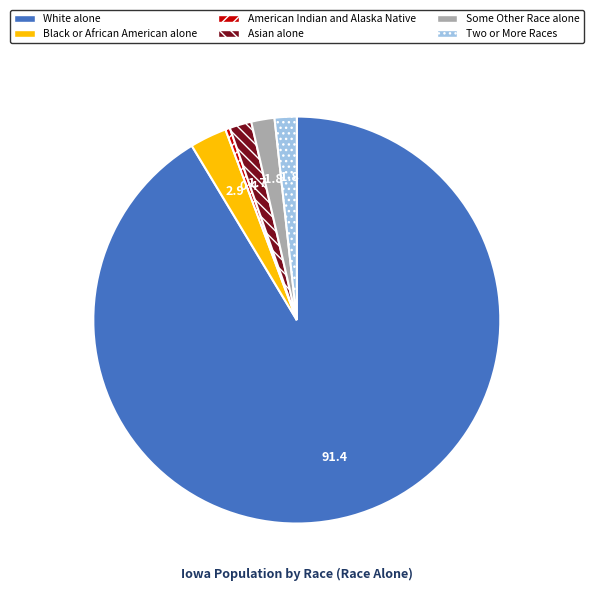

Is there any slice that represents more than half of the pie?

Yes